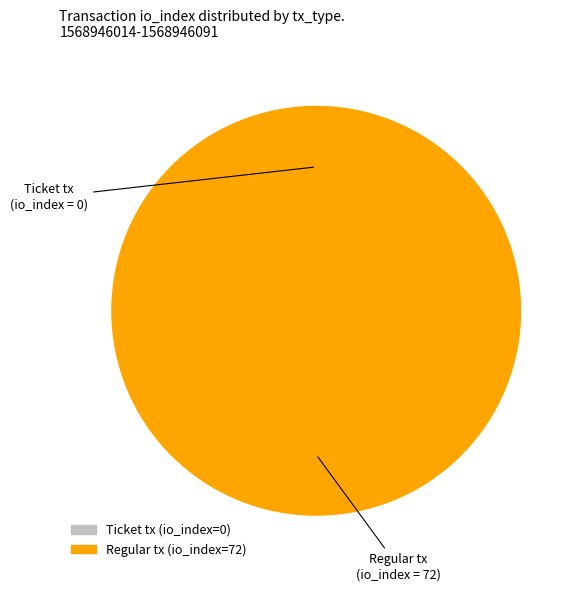

Is there a majority slice in this chart?

Yes